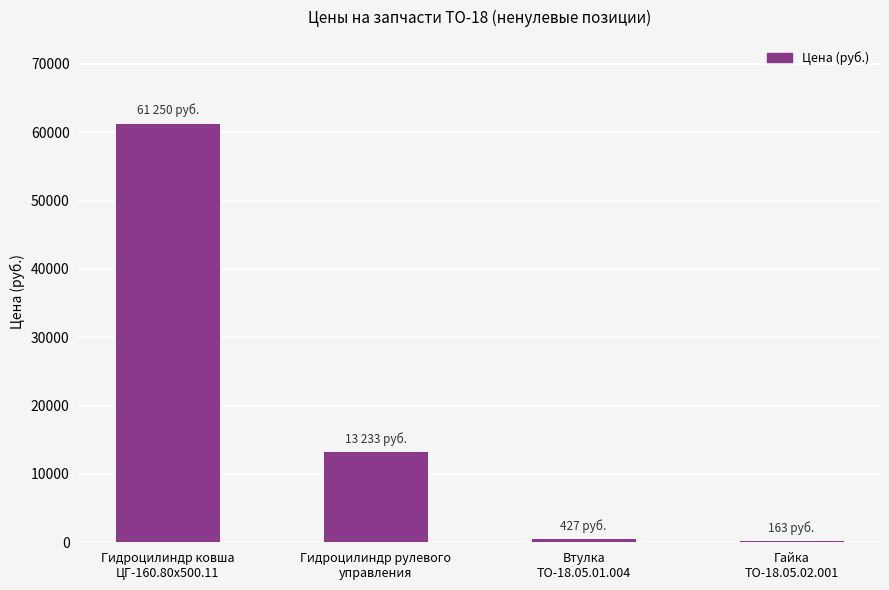

Which label corresponds to the largest value in the chart?

Гидроцилиндр ковша
ЦГ-160.80х500.11